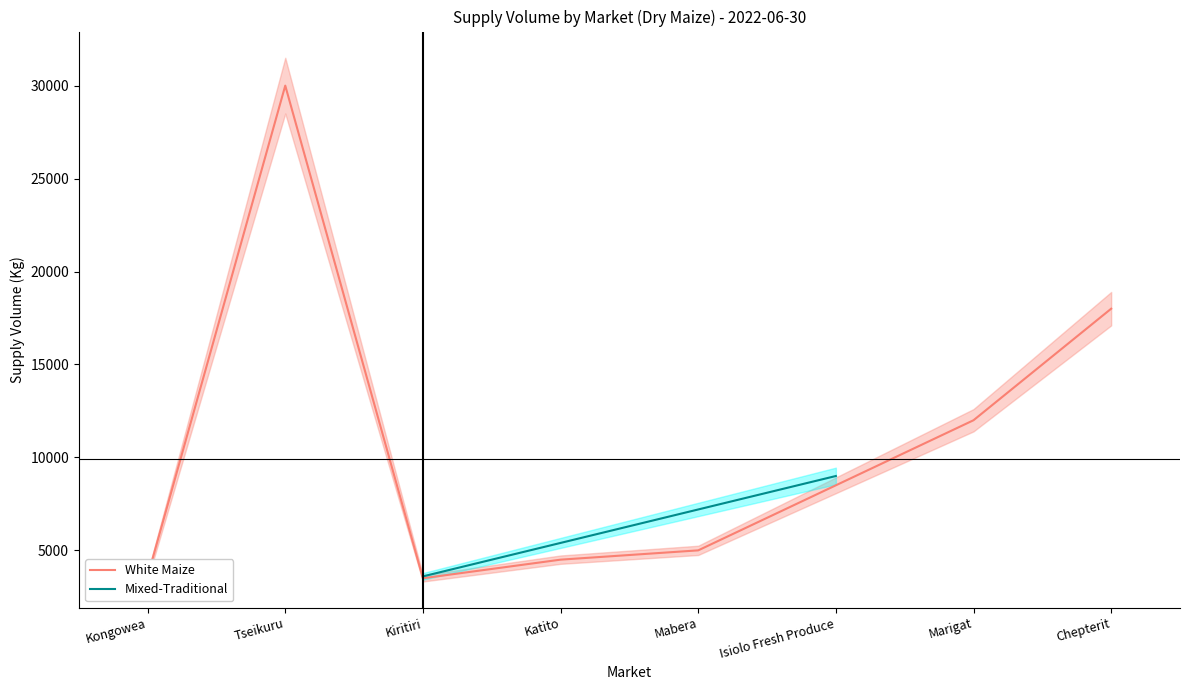

The value of White Maize at Tseikuru is 30000. True or false?

True